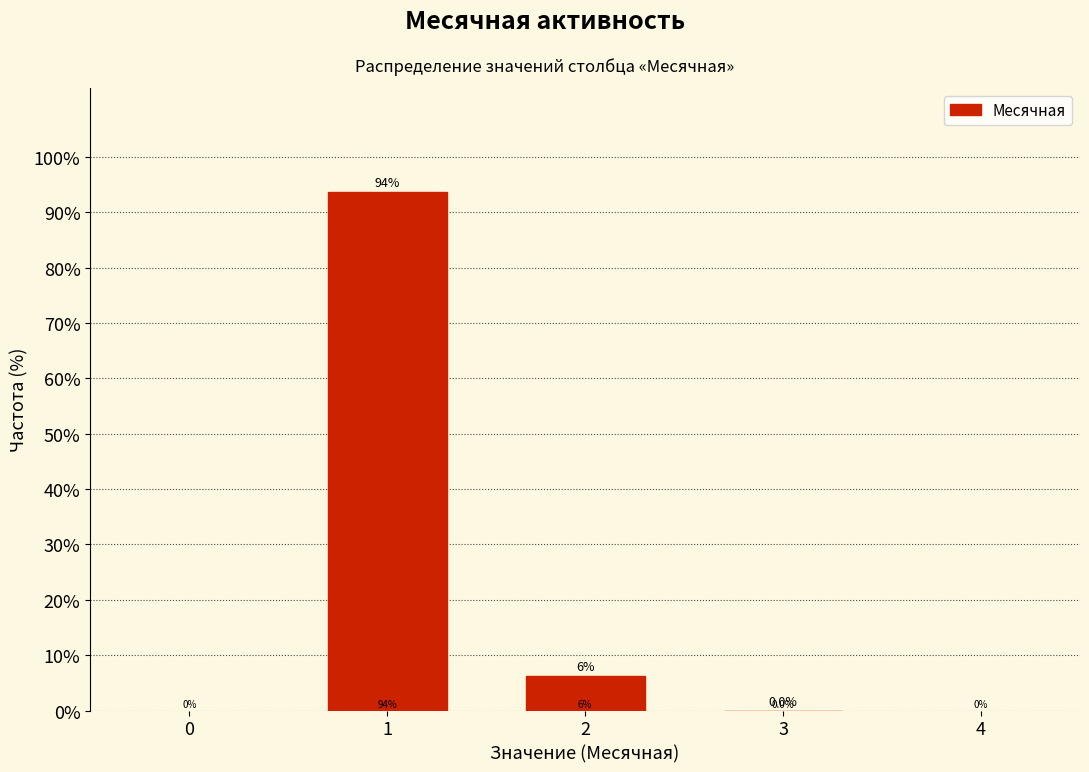

Reading left to right, transcribe all the data shown in this chart.

1=93.7	2=6.3	3=0.0